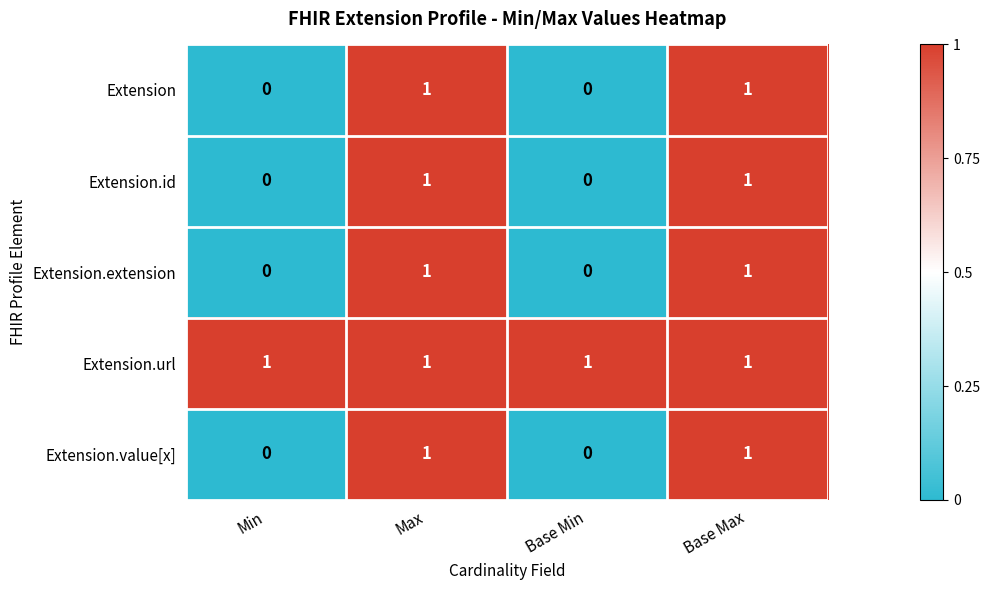

What is the maximum value shown in the chart?

1